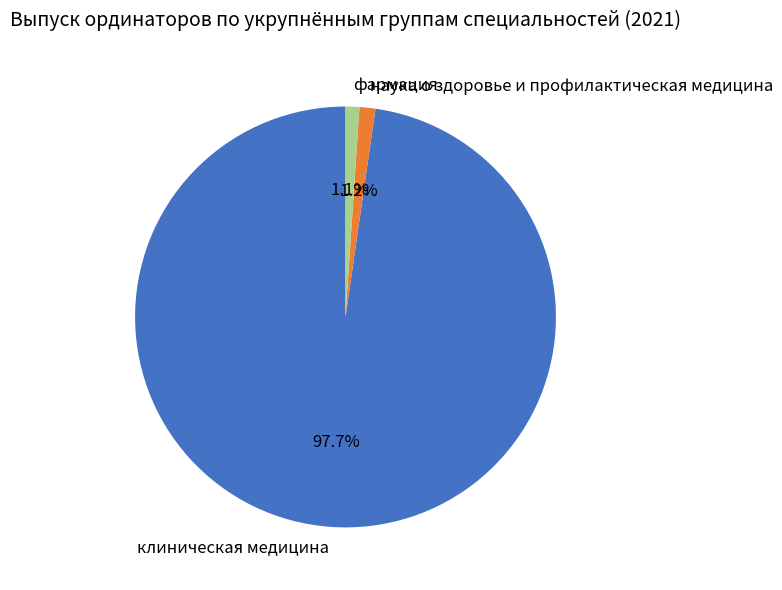

Which category has the biggest portion of the pie?

клиническая медицина